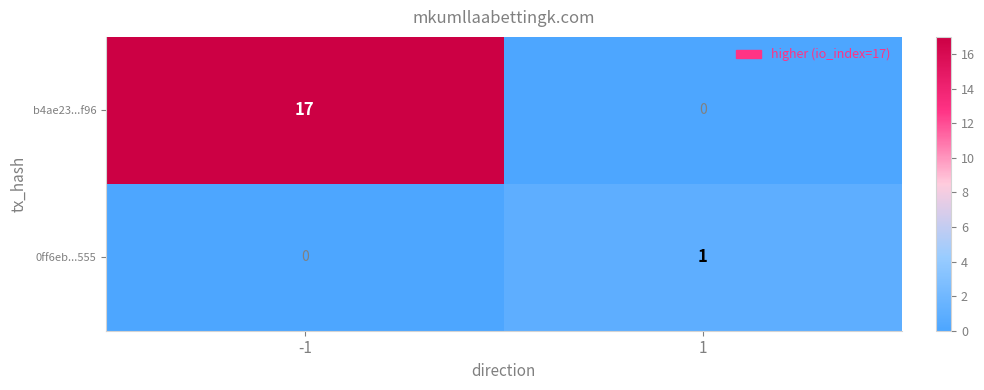

How many positive values does the 0ff6eb...555 series have?

1